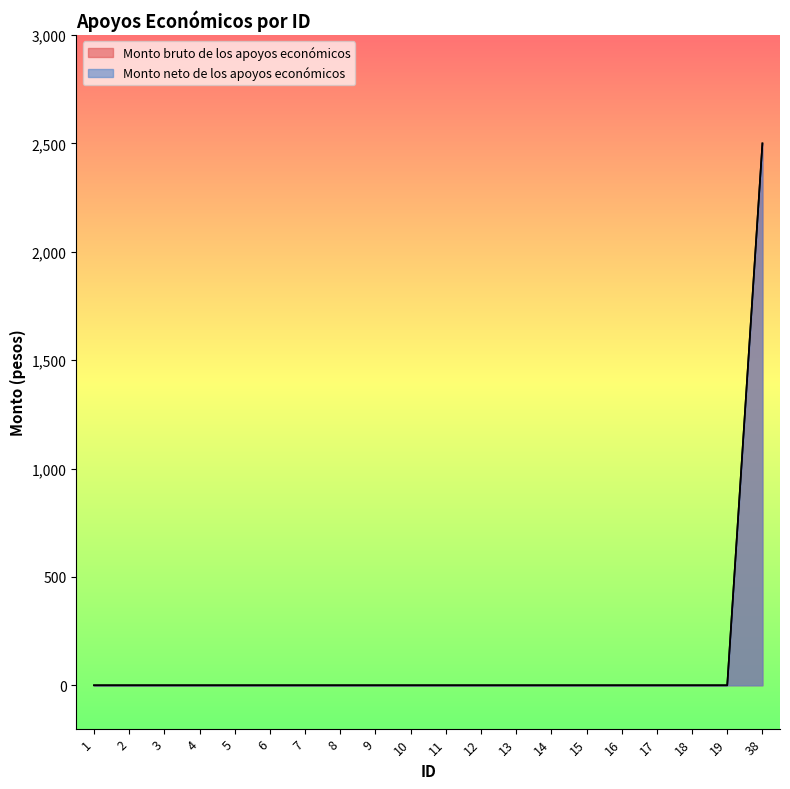

How many series are shown in this chart?

2